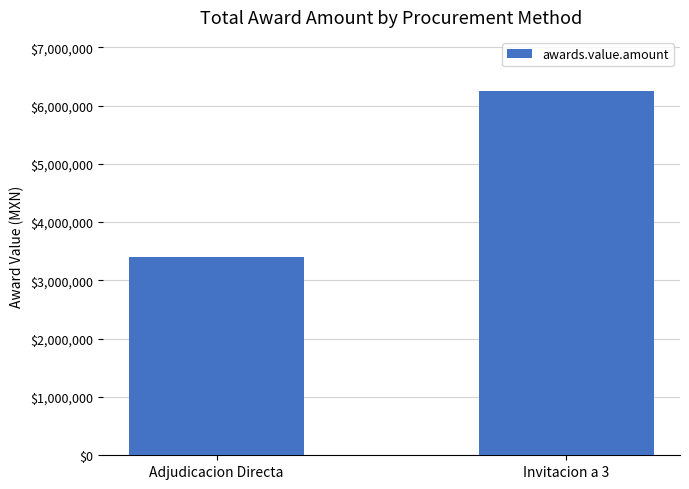

Is it true that the value at Adjudicacion Directa is 1195502.6?

False